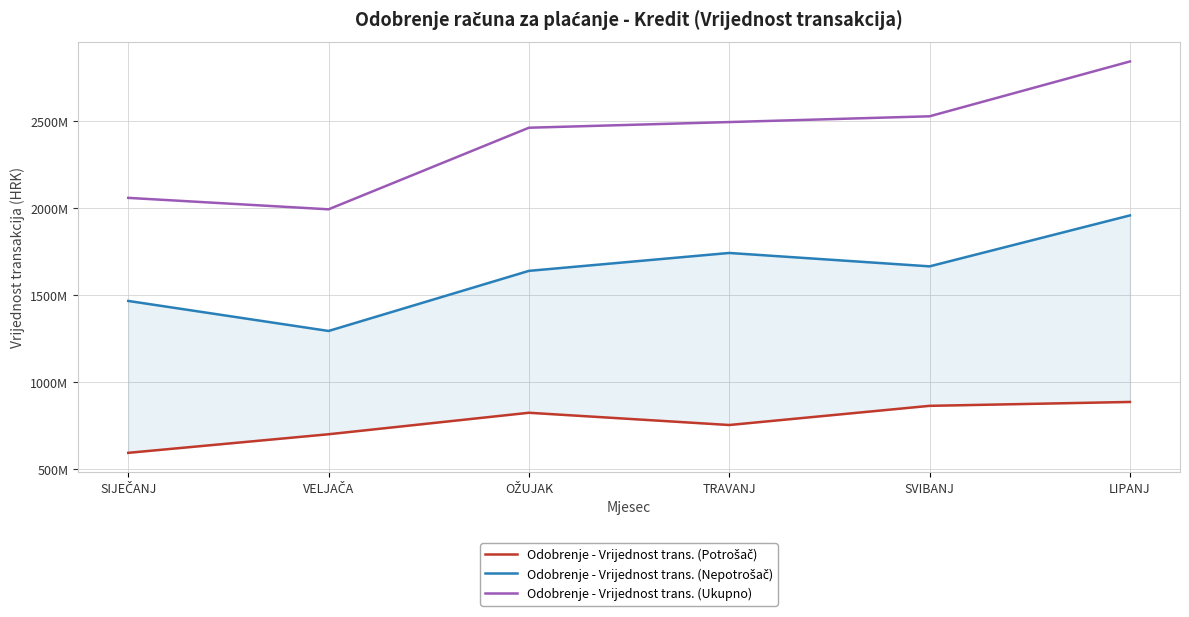

Reading left to right, transcribe all the data shown in this chart.

Odobrenje - Vrijednost trans. (Potrošač): 592619771	699525689	823061696	752662356	862881529	885246853
Odobrenje - Vrijednost trans. (Nepotrošač): 1466147895	1293434781	1639039913	1742008693	1664982161	1957901006
Odobrenje - Vrijednost trans. (Ukupno): 2058767666	1992960470	2462101609	2494671049	2527863690	2843147859